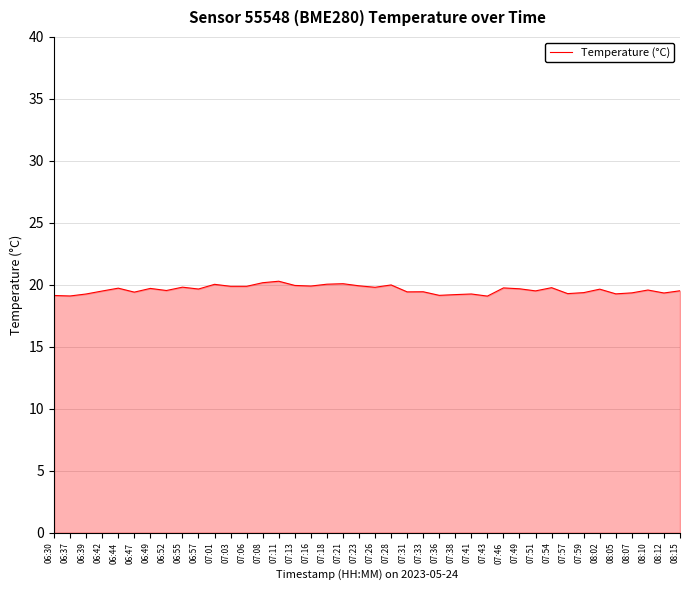

The chart shows a value of 10.9 at 07:28. True or false?

False